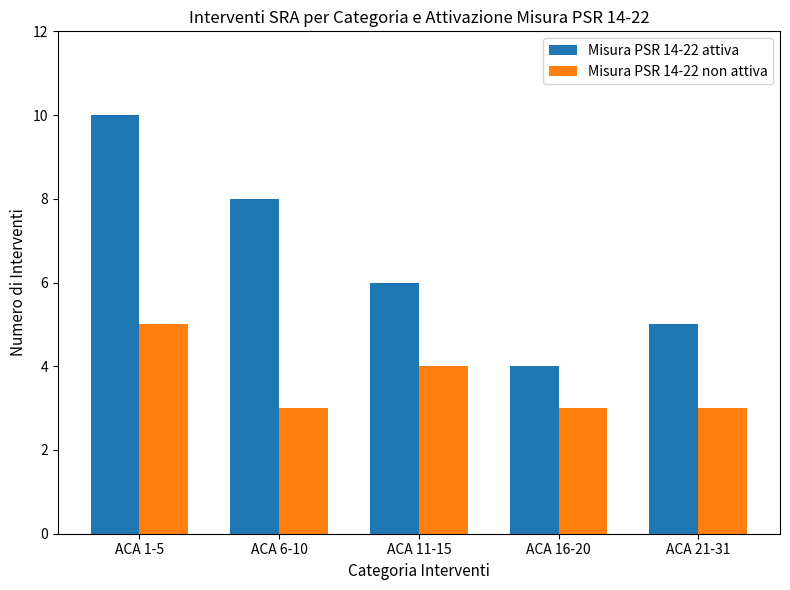

What is the label of the 4th bar from the right?

ACA 6-10